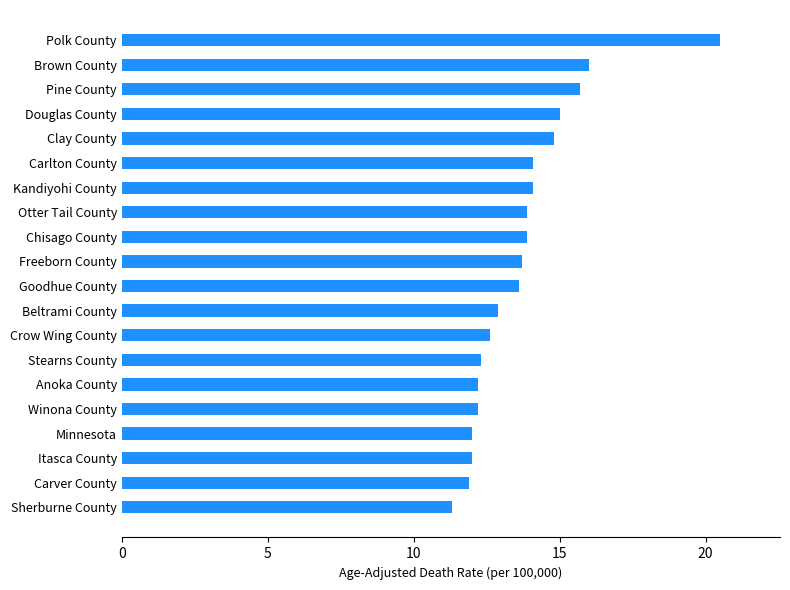

What is the difference between the maximum and second lowest values?

8.6